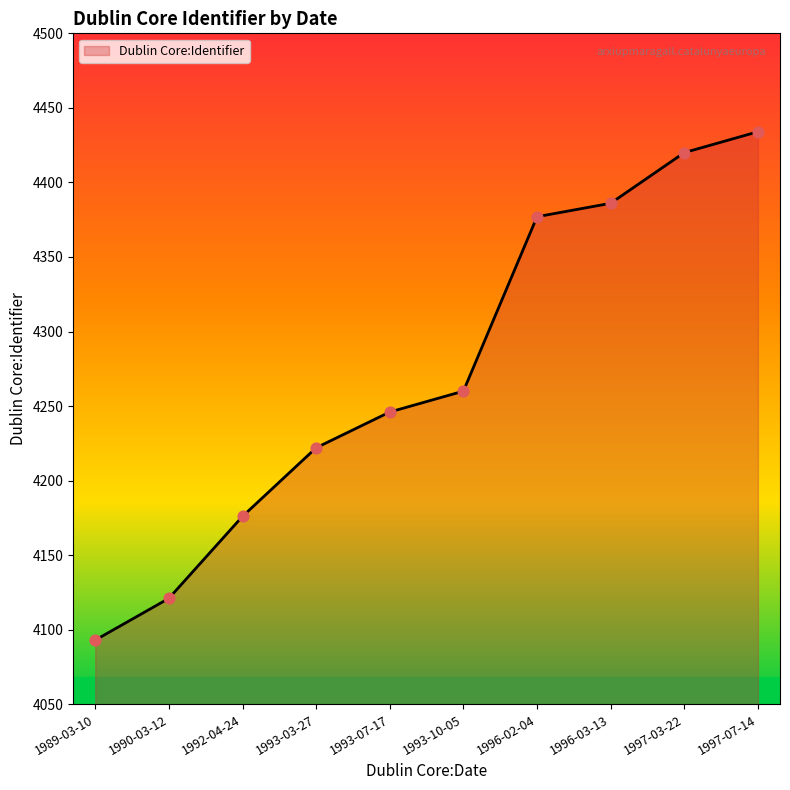

Between 1997-07-14 and 1989-03-10, which is larger?

1997-07-14